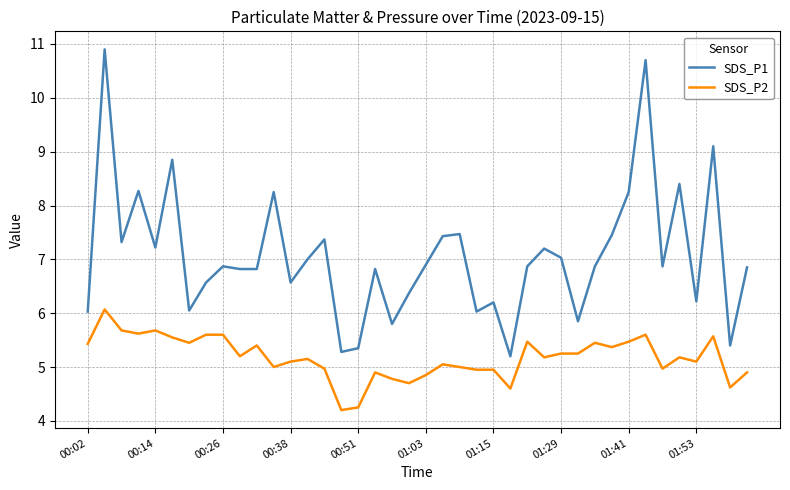

What is the difference between the maximum and minimum values in the SDS_P1 series?

5.7